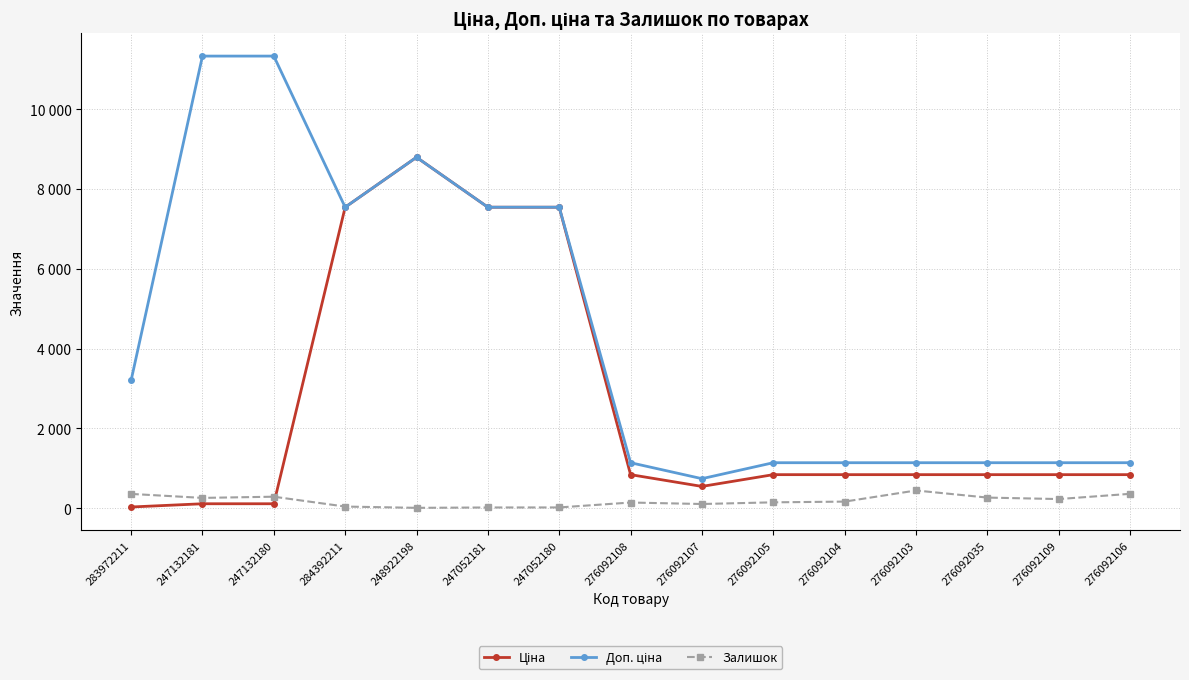

Does the chart display data point markers on the line(s)?

Yes